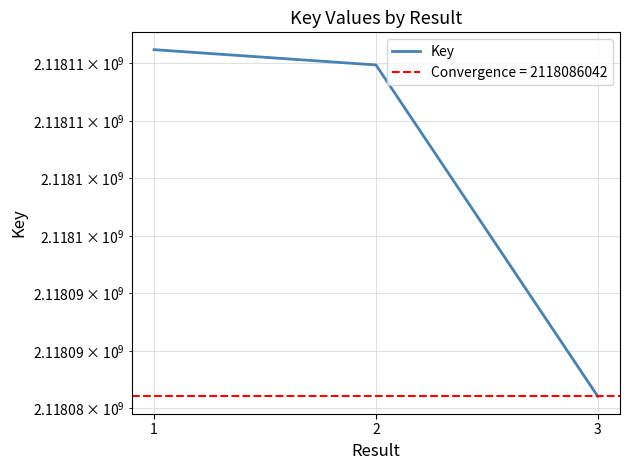

Which has a higher value, 1 or 3?

1